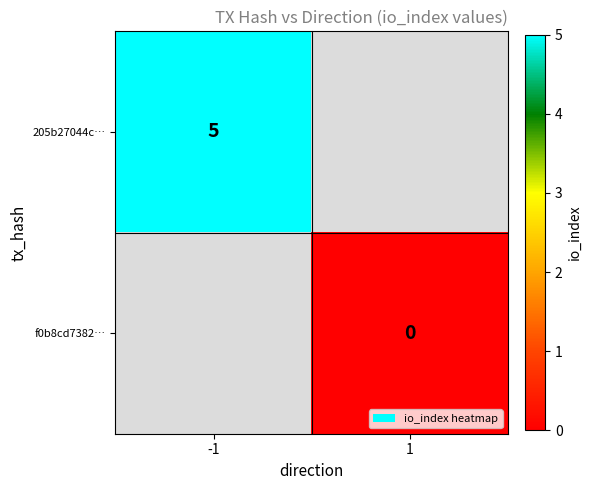

The 205b27044c… series shows 7 at -1. True or false?

False